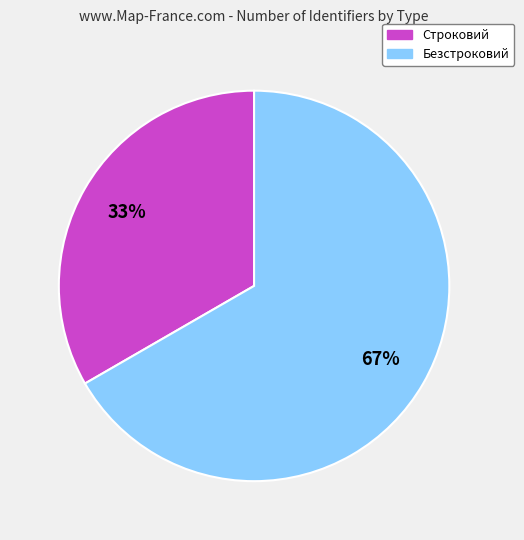

Is it true that Безстроковий is 56% of the pie?

False